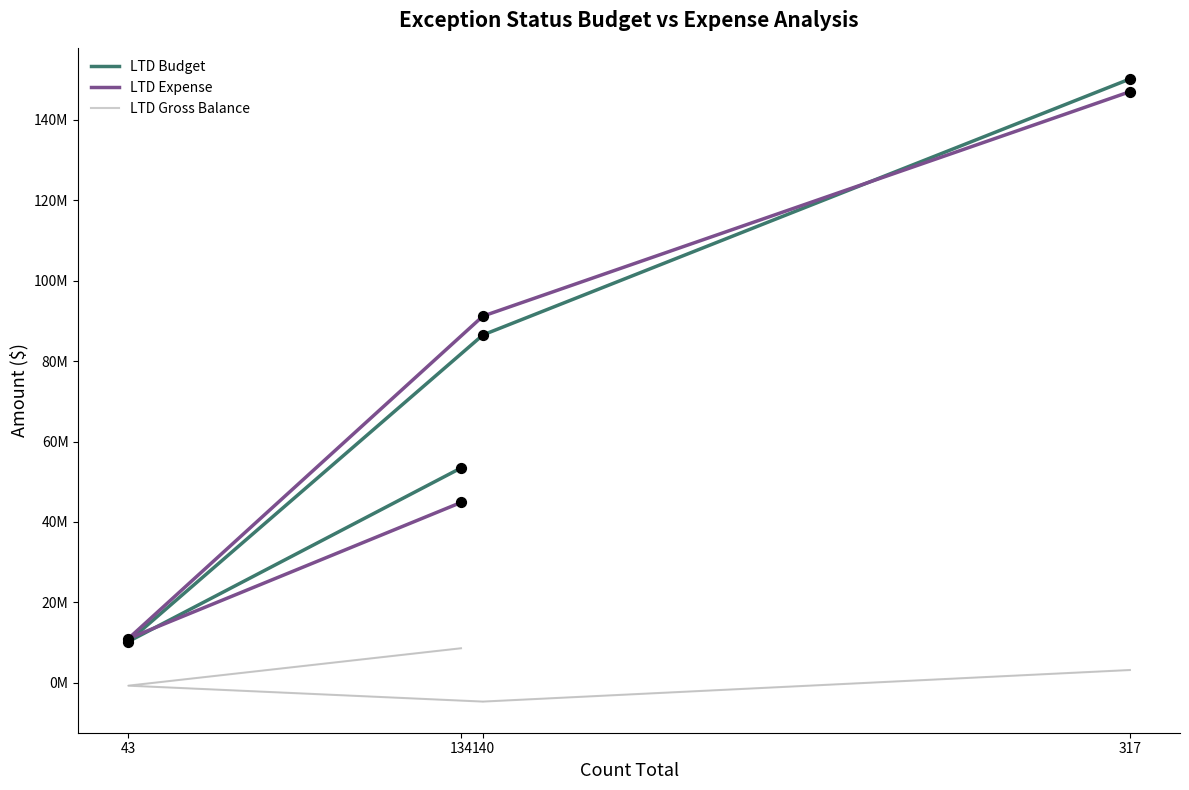

Which series contains the highest Y value?

LTD Budget